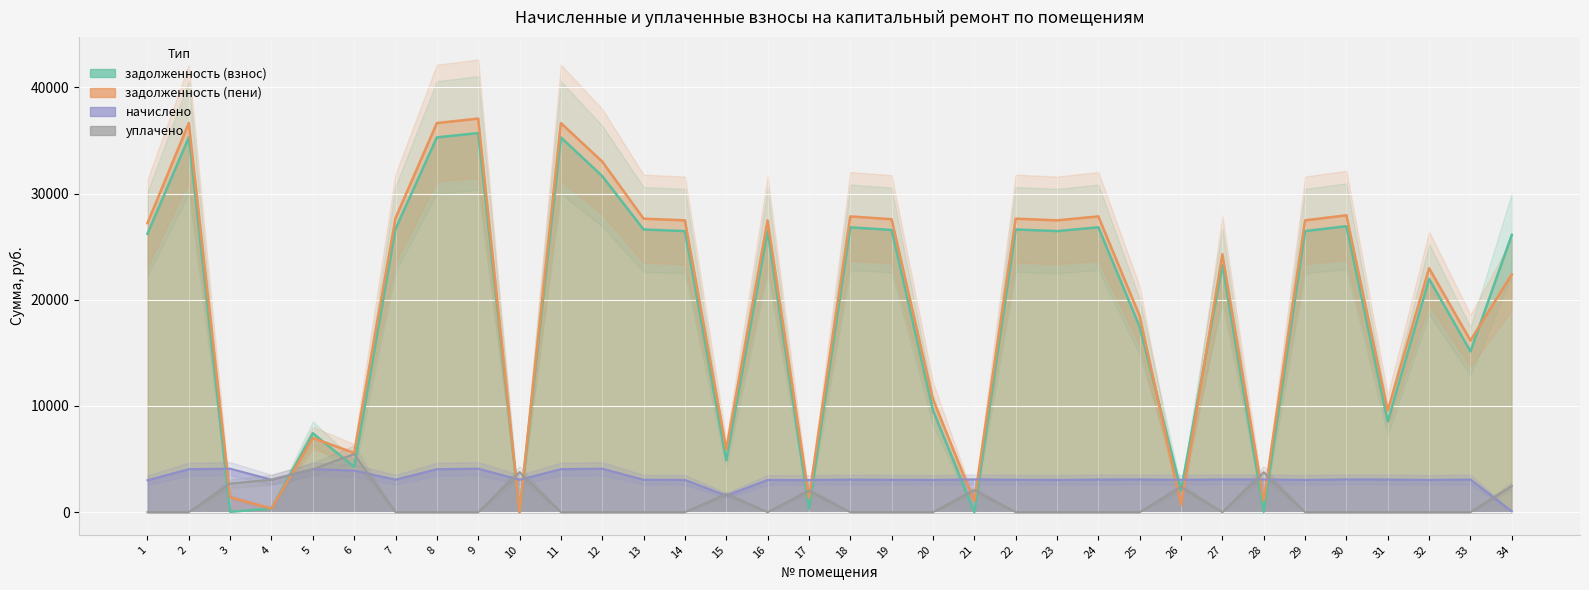

Where do уплачено and задолженность (взнос) first cross each other?

2 and 3